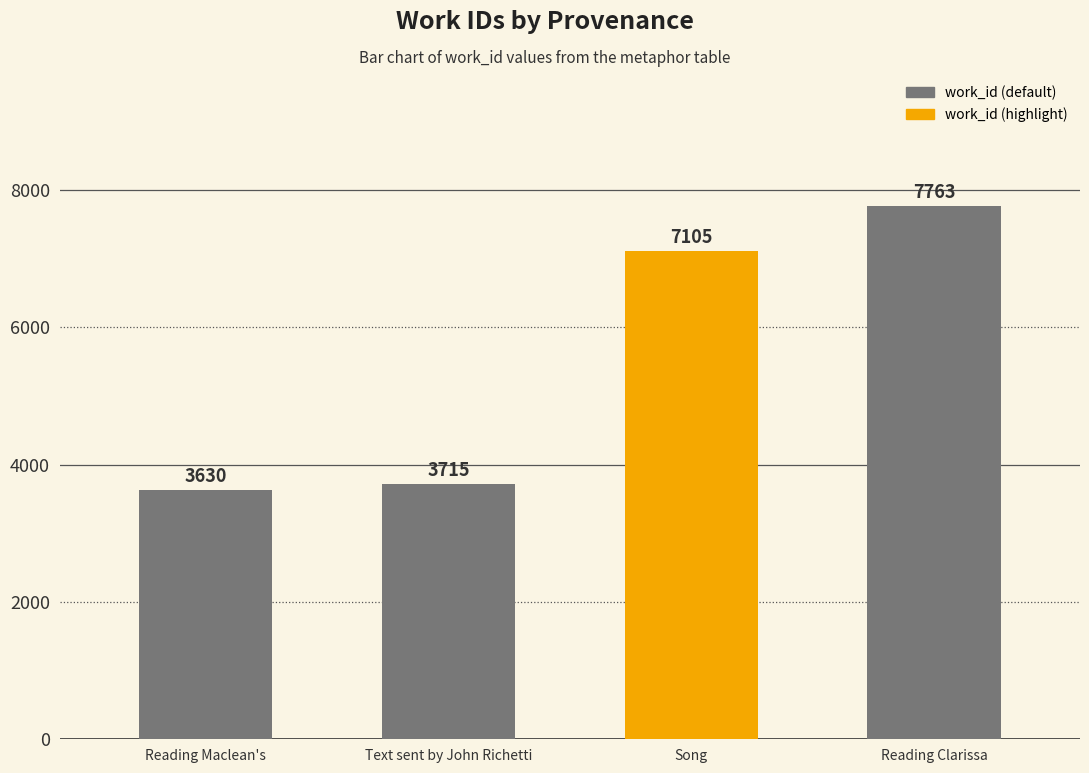

Does the chart contain any negative values?

No